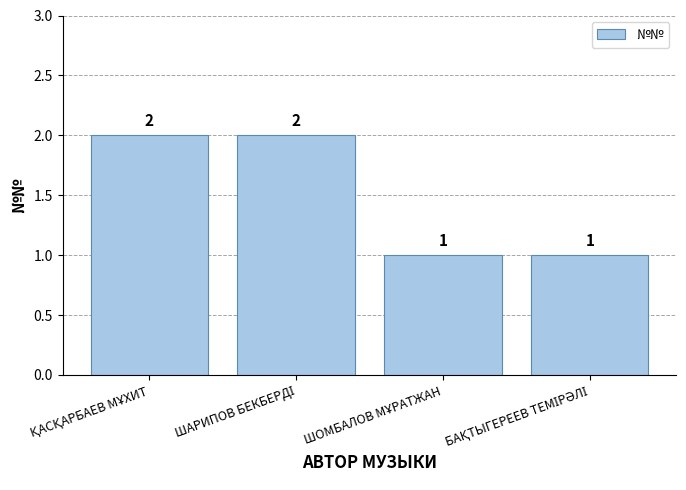

How many data points does each series have?

4